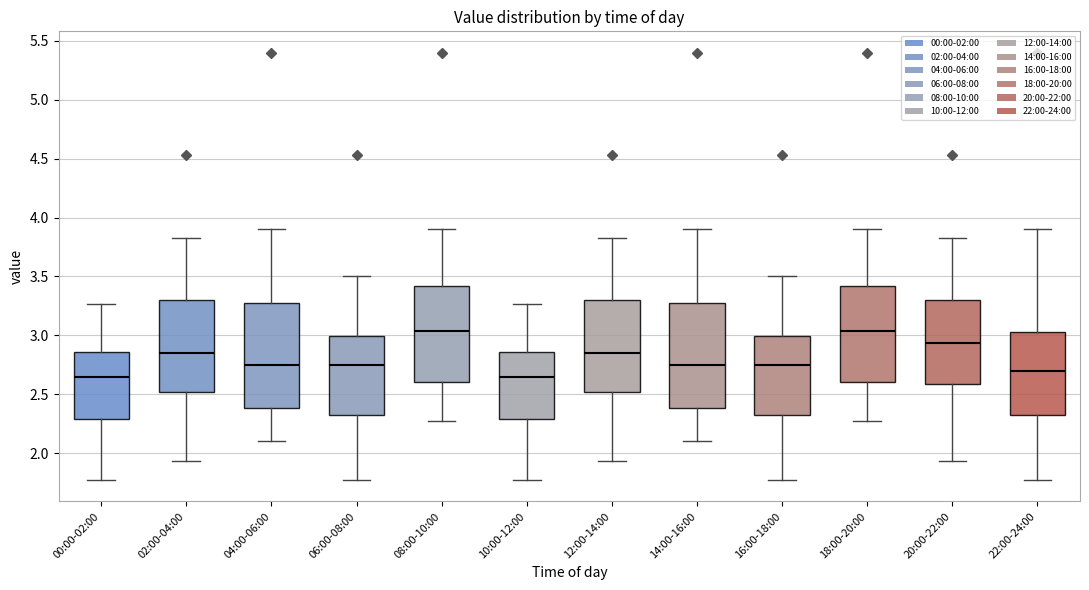

Reading left to right, transcribe this box plot: for each box, give where its median line is, the range the box spans, and where its two whiskers end, as read against the y-axis. The values are not printed on the chart, so give them approximately, as read against the axis.

00:00-02:00: median 2.65, box 2.30 to 2.85, whiskers 1.75 to 3.25
02:00-04:00: median 2.85, box 2.50 to 3.30, whiskers 1.95 to 3.85
04:00-06:00: median 2.75, box 2.40 to 3.30, whiskers 2.10 to 3.90
06:00-08:00: median 2.75, box 2.30 to 3.00, whiskers 1.75 to 3.50
08:00-10:00: median 3.05, box 2.60 to 3.40, whiskers 2.25 to 3.90
10:00-12:00: median 2.65, box 2.30 to 2.85, whiskers 1.75 to 3.25
12:00-14:00: median 2.85, box 2.50 to 3.30, whiskers 1.95 to 3.85
14:00-16:00: median 2.75, box 2.40 to 3.30, whiskers 2.10 to 3.90
16:00-18:00: median 2.75, box 2.30 to 3.00, whiskers 1.75 to 3.50
18:00-20:00: median 3.05, box 2.60 to 3.40, whiskers 2.25 to 3.90
20:00-22:00: median 2.95, box 2.60 to 3.30, whiskers 1.95 to 3.85
22:00-24:00: median 2.70, box 2.30 to 3.05, whiskers 1.75 to 3.90